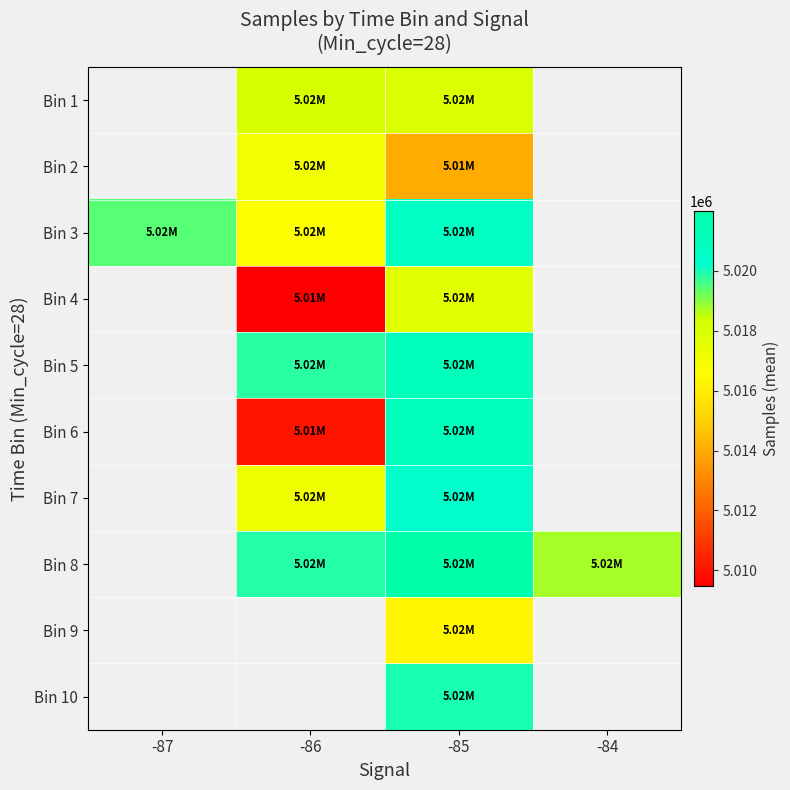

The Bin 2 series shows 7020786.1 at -86. True or false?

False